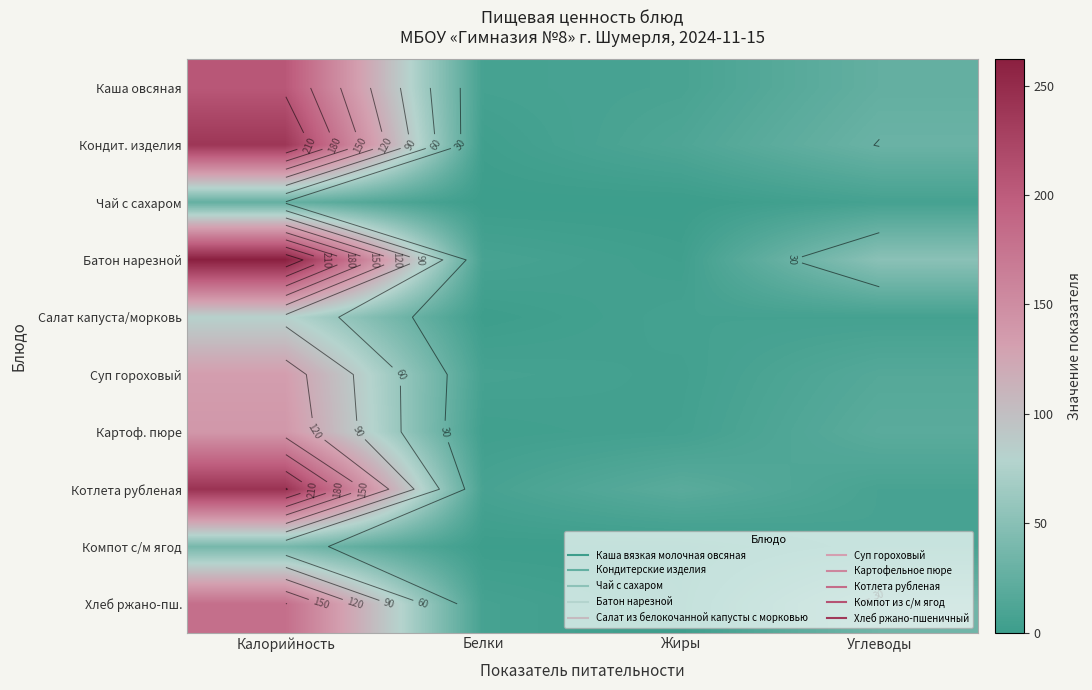

How many series are shown in this chart?

10